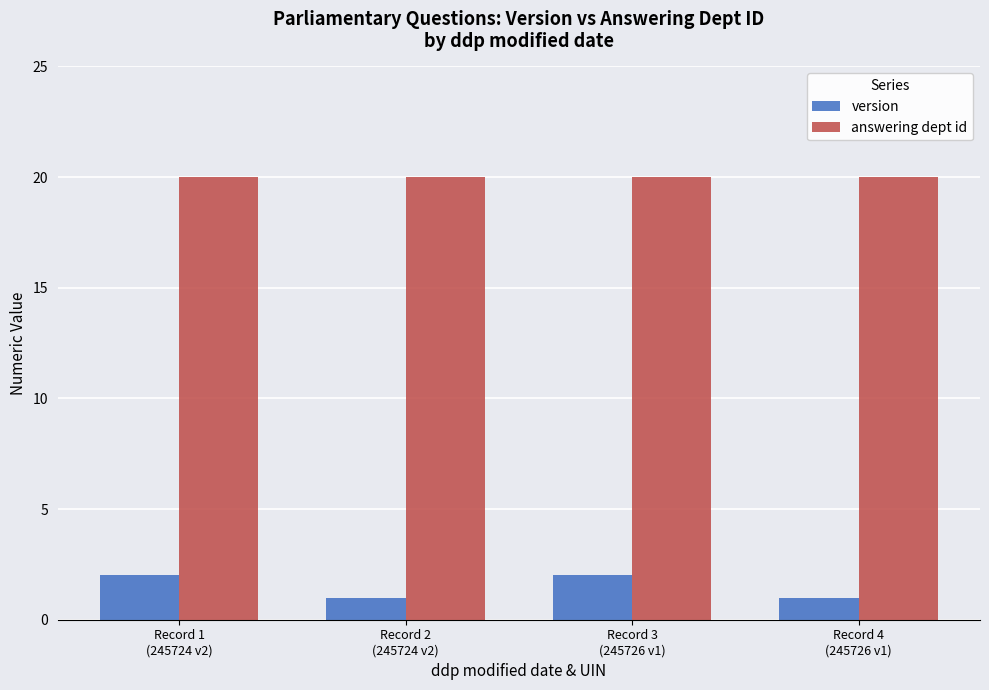

Reading left to right, what are all the values shown in this chart?

version: 2	1	2	1
answering dept id: 20	20	20	20